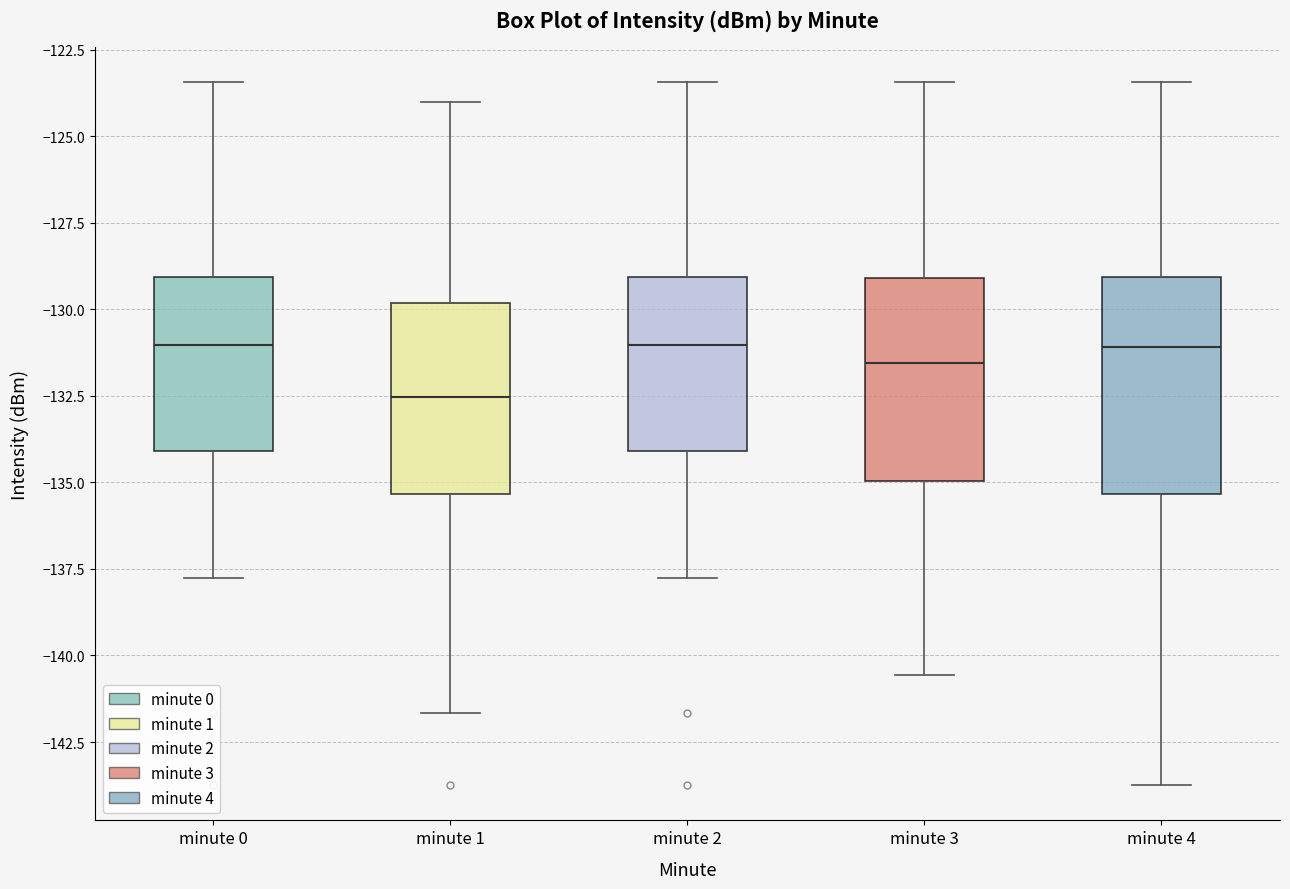

Where is the upper edge of the box for minute 3 on the y-axis? The values are not printed on the chart, so give them approximately, as read against the axis.

-129.0